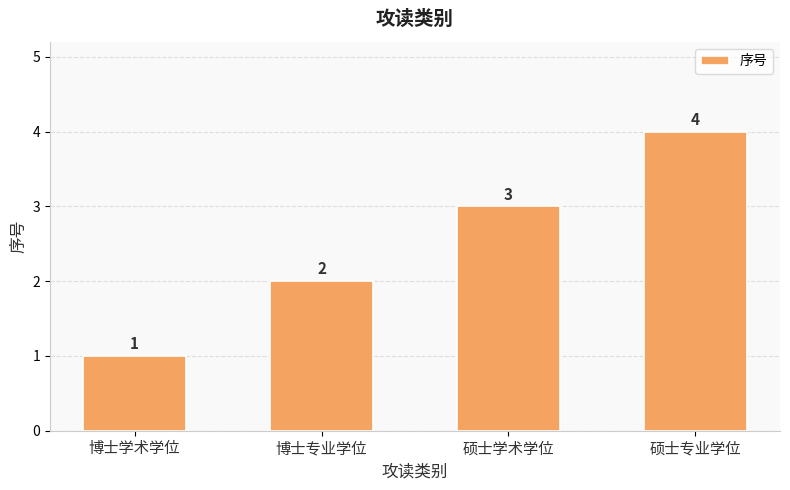

How many values are between 2 and 4?

3